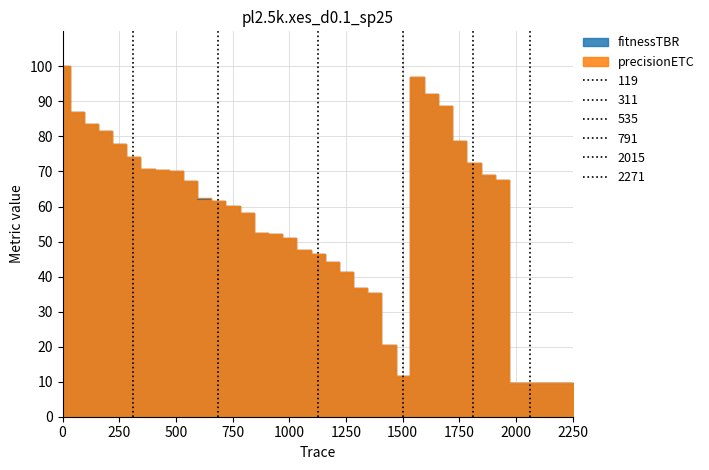

Is it true that precisionETC equals 22.2 at 1000?

False